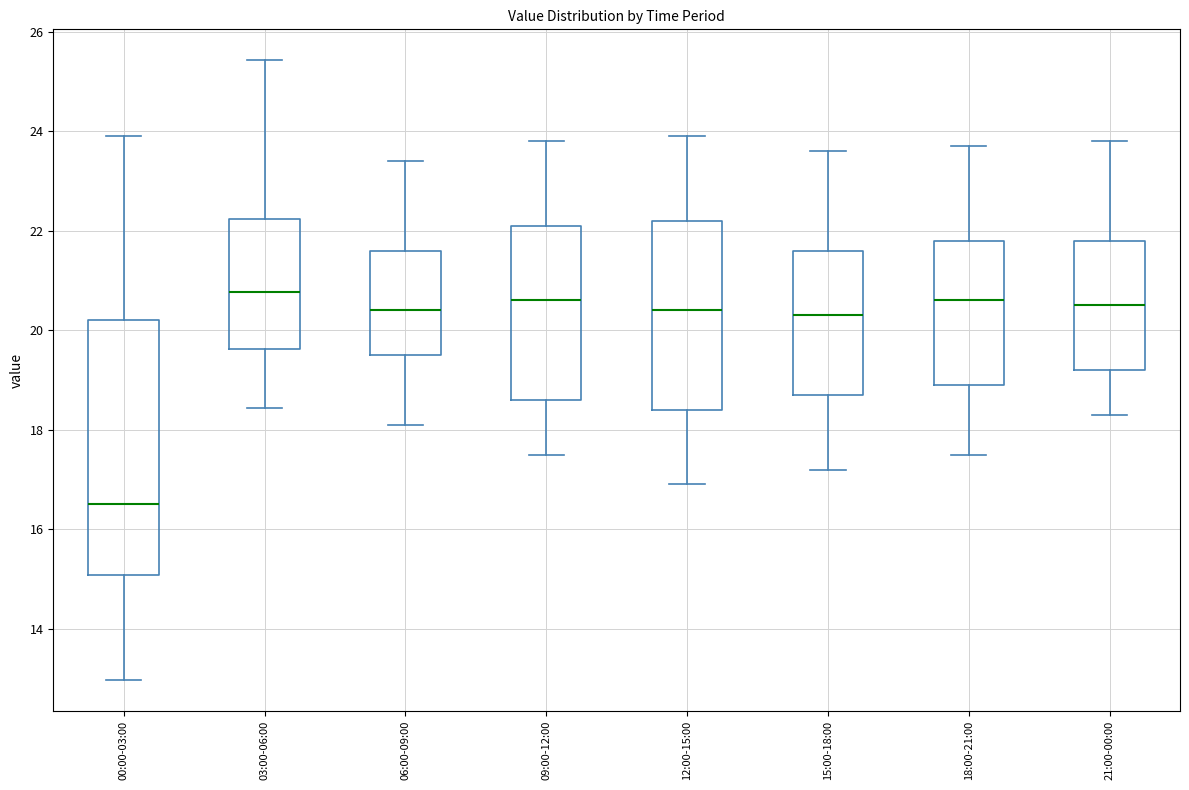

Comparing the boxes themselves (not the whiskers), which one is the tallest?

00:00-03:00